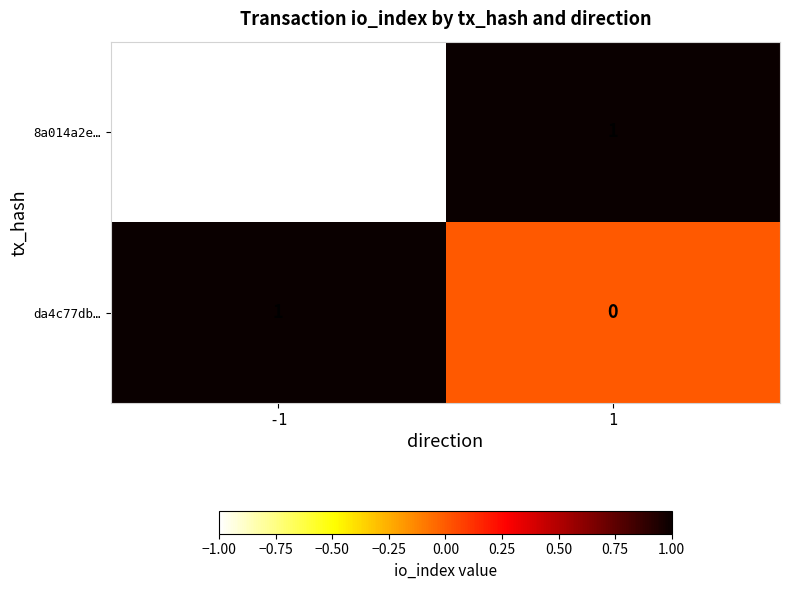

The value of 8a014a2e… at 1 is 2. True or false?

False